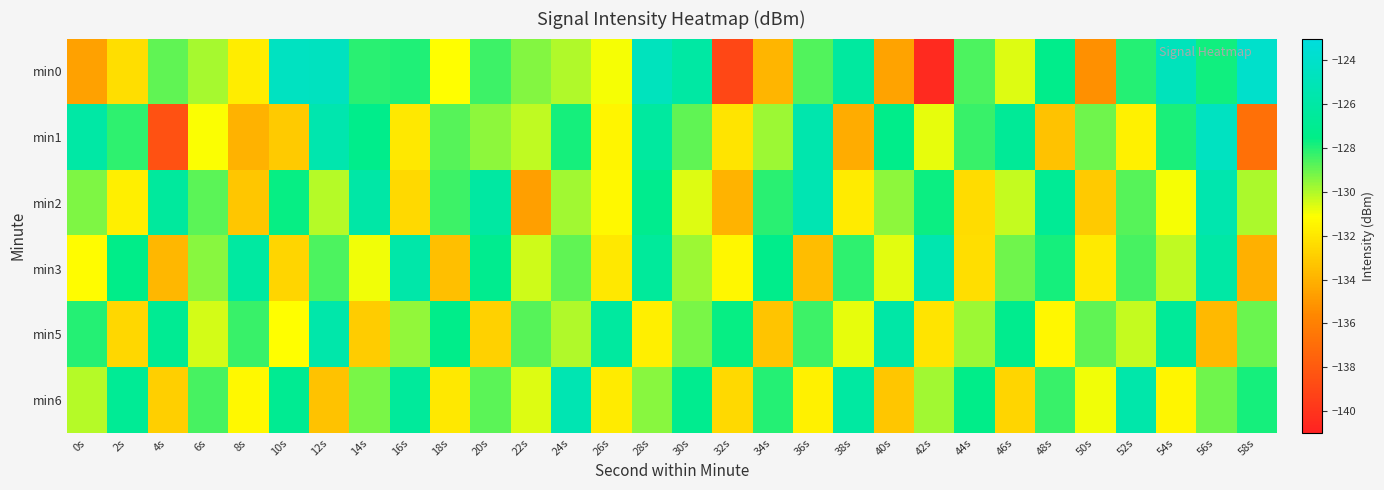

At which category is the sum across all series the highest?

28s